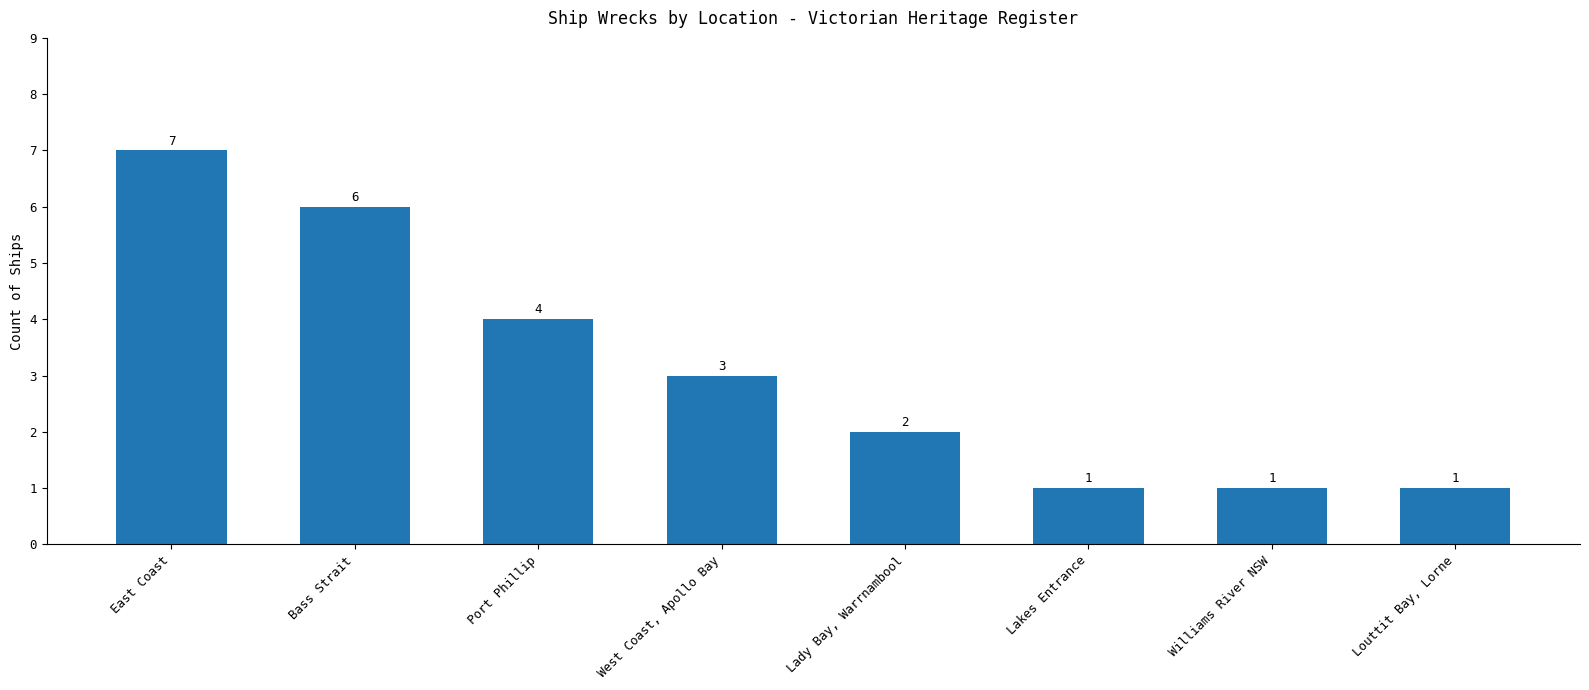

How many values are below 3?

4